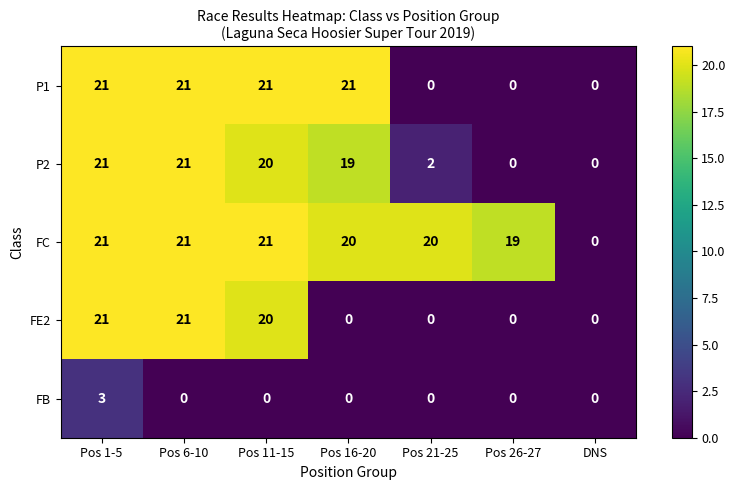

Count the P1 values in the range 0 to 21.

7